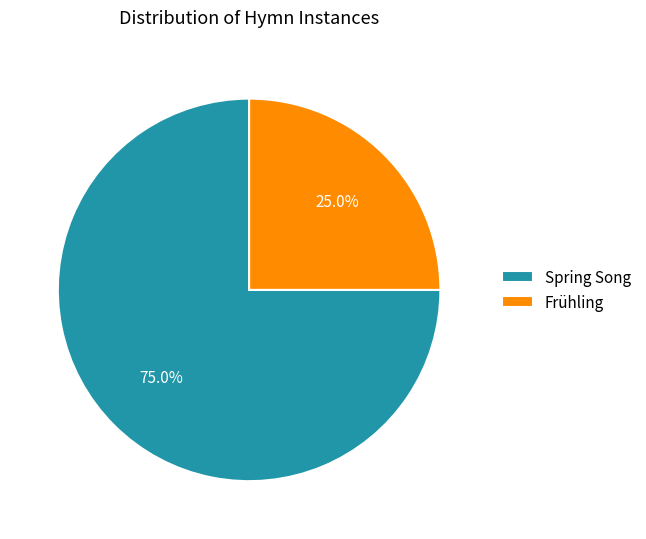

Is it true that Spring Song is 75% of the pie?

True